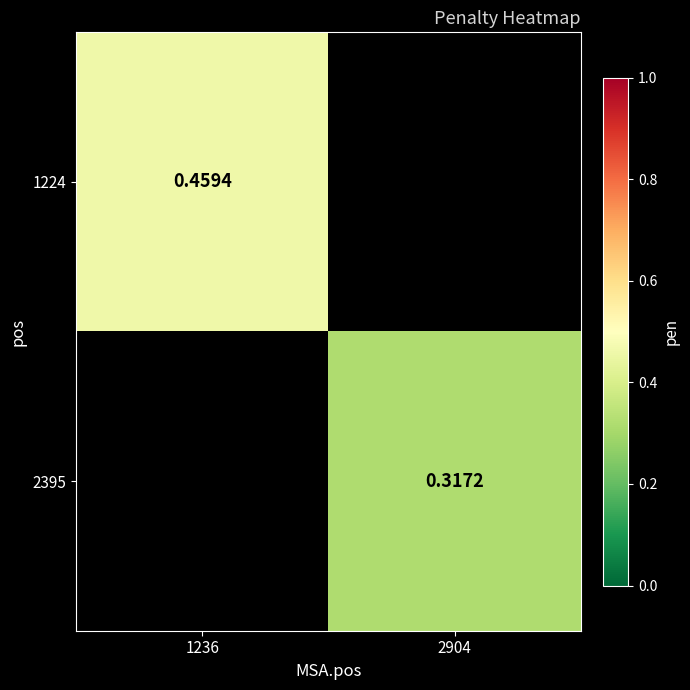

Rank the categories by 2395 value from lowest to highest.

1236, 2904